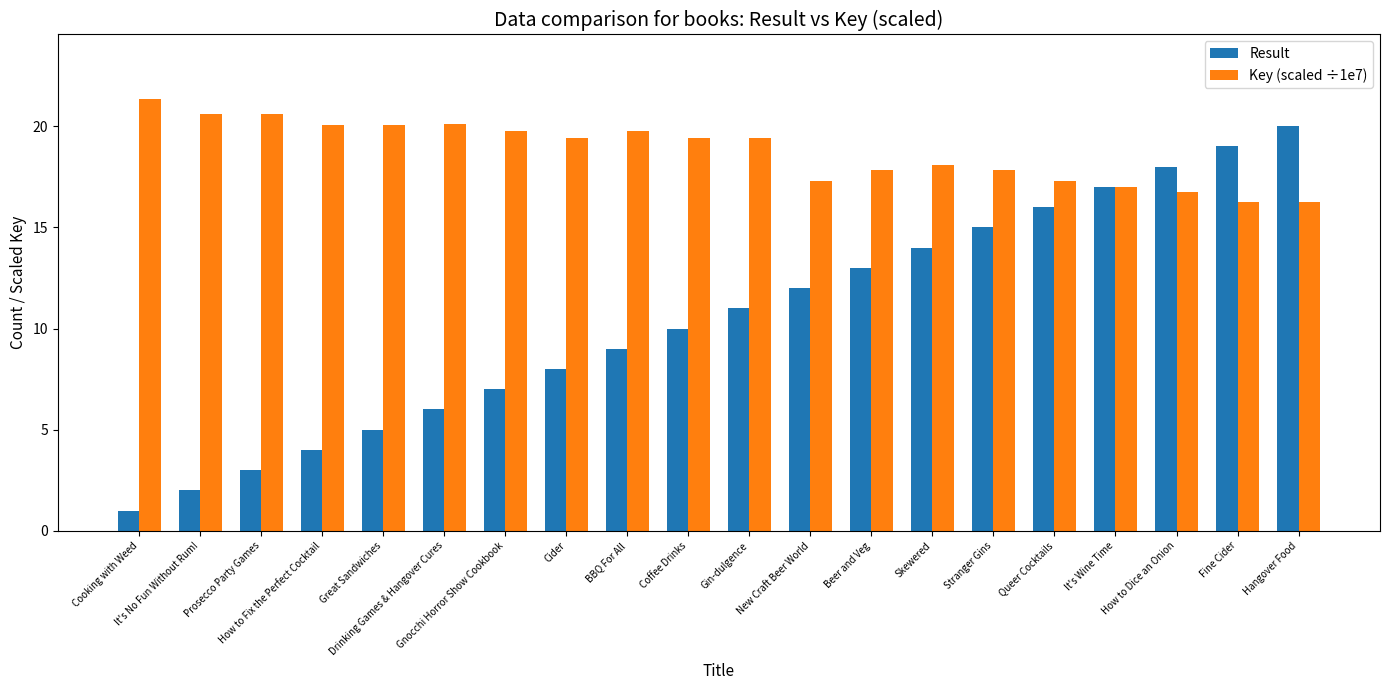

What is the label of the 19th bar from the left?

Fine Cider